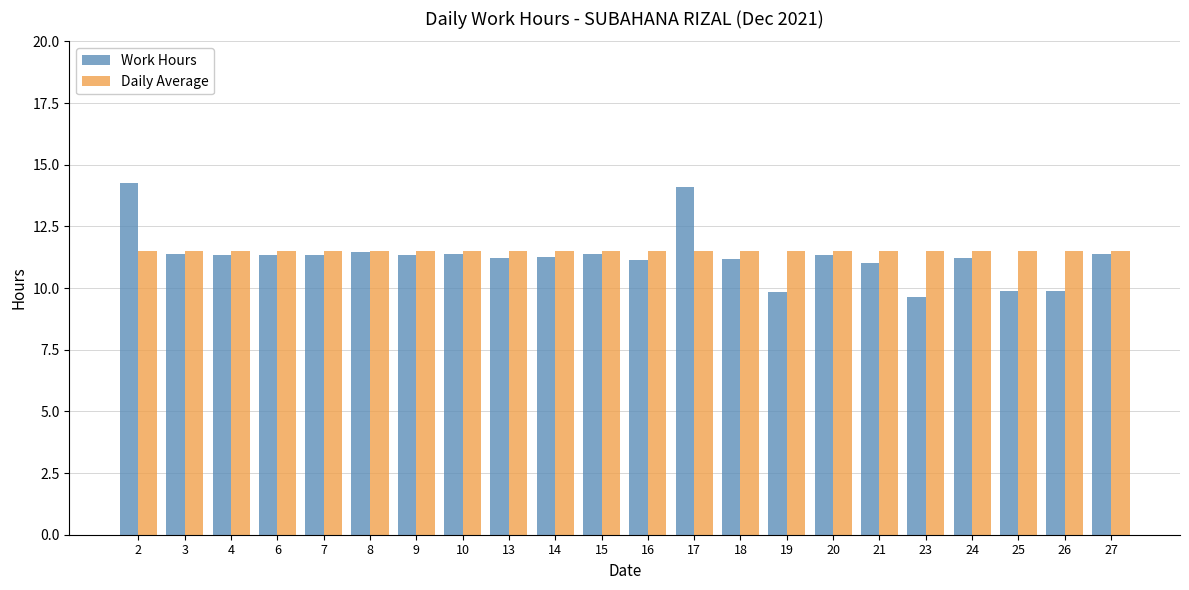

Count the number of data series in this chart.

2